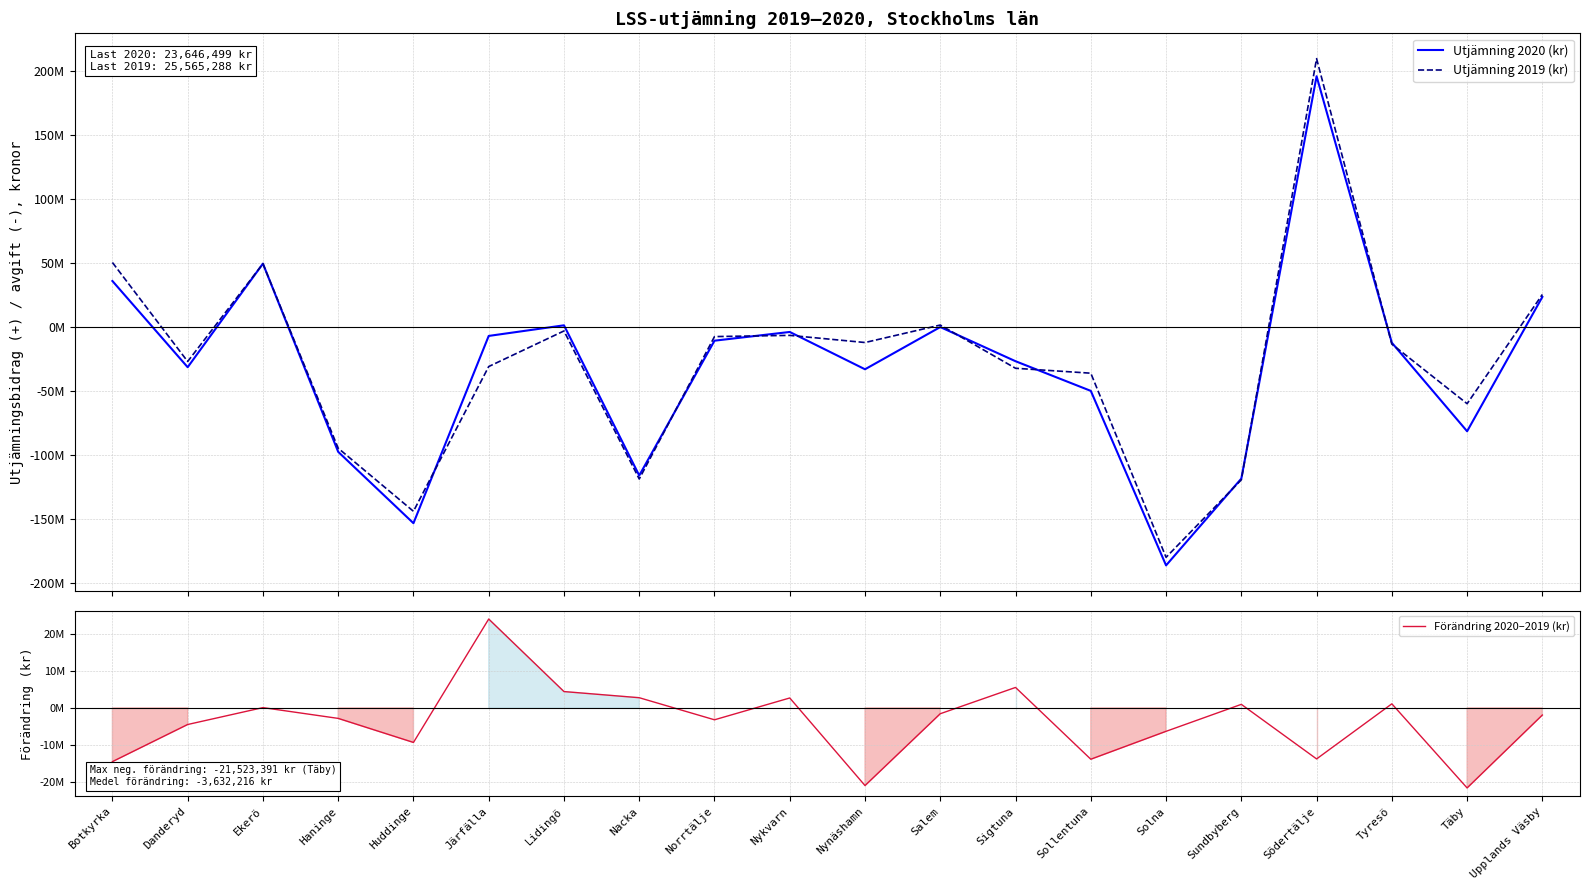

What are all the series names shown in the legend?

Utjämning 2020 (kr), Utjämning 2019 (kr), Förändring 2020–2019 (kr)